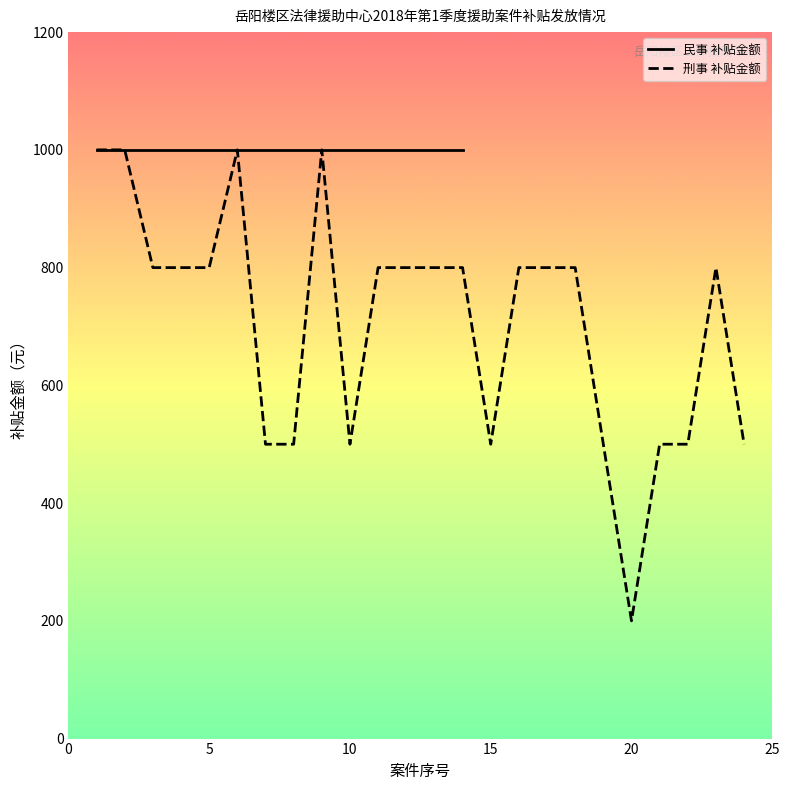

The value of 刑事 补贴金额 at 15 is 339. True or false?

False